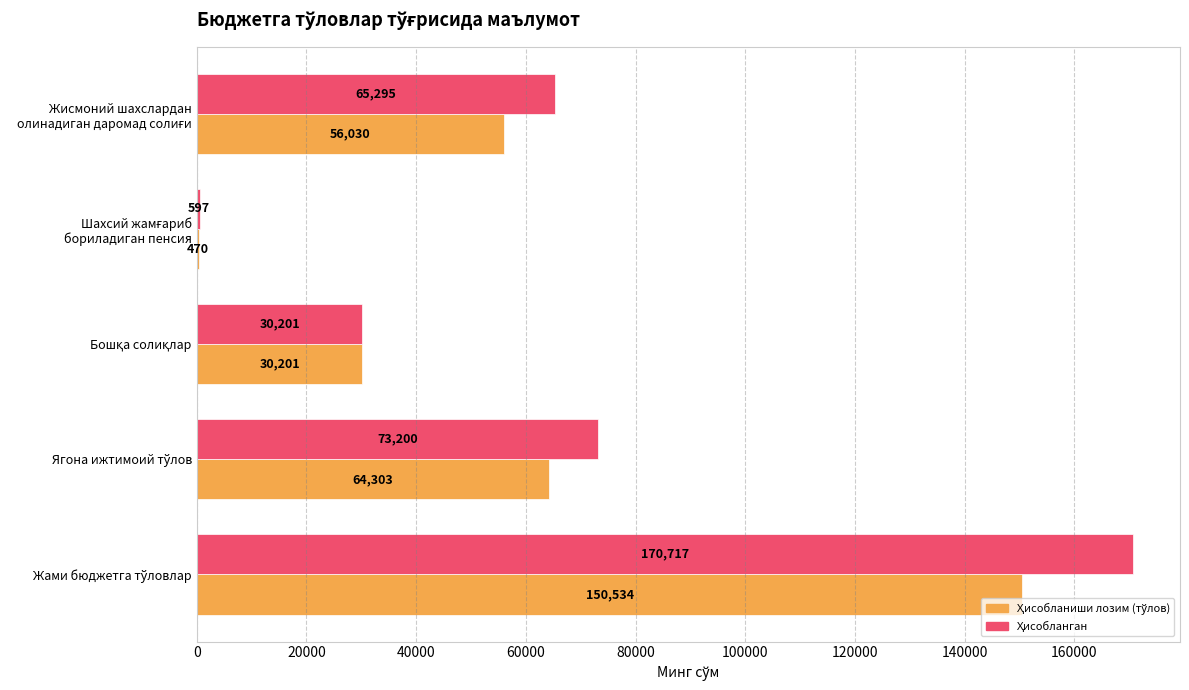

What is the greatest value displayed?

170717